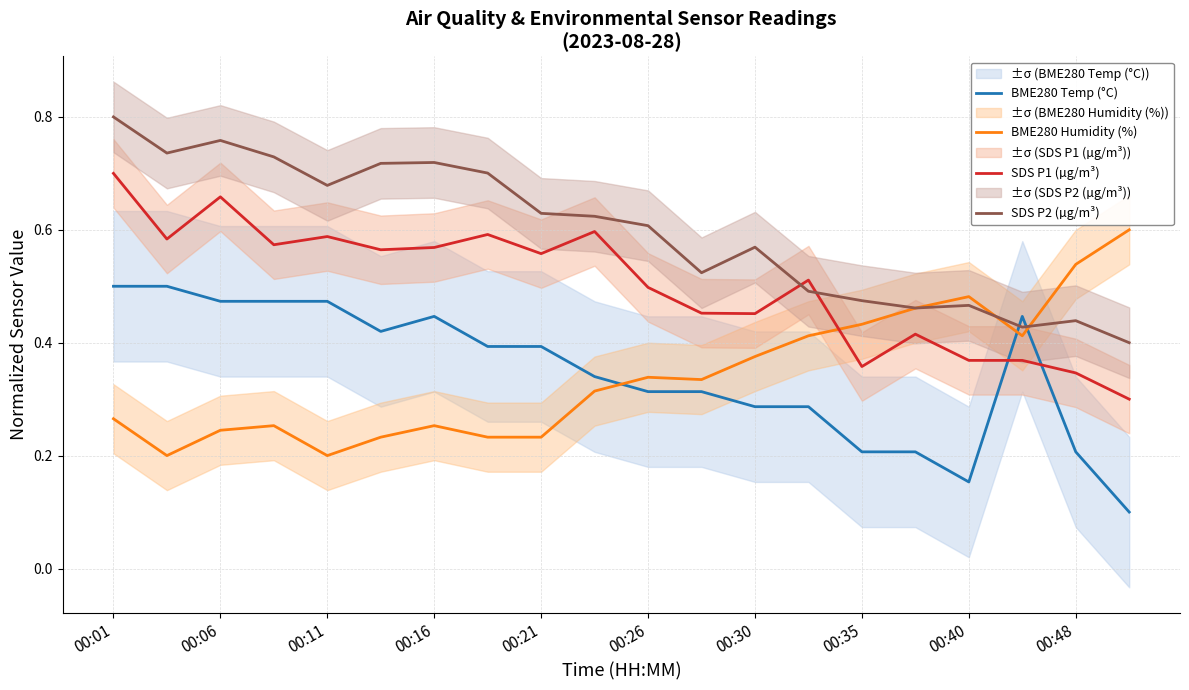

The SDS P2 (µg/m³) series shows 0.3 at 00:16. True or false?

False